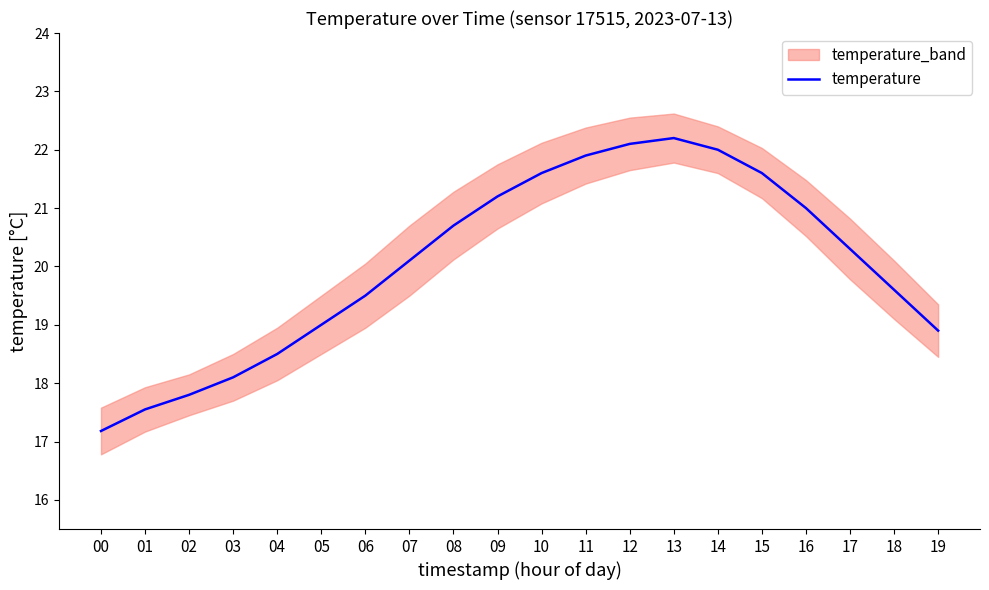

Rank the categories by value from lowest to highest.

00, 01, 02, 03, 04, 19, 05, 06, 18, 07, 17, 08, 16, 09, 10, 15, 11, 14, 12, 13